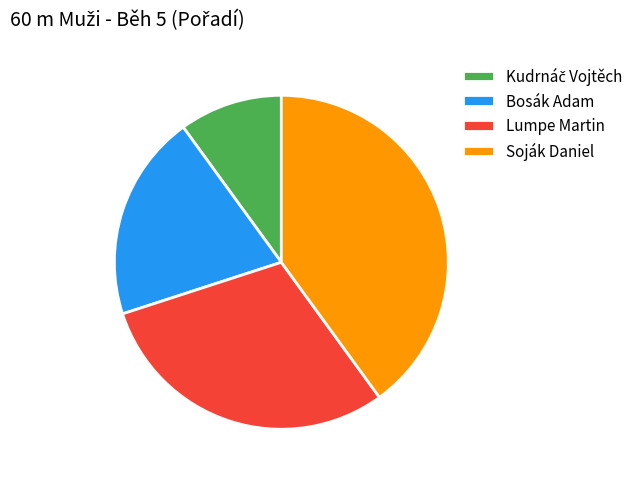

Does any single category account for the majority?

No